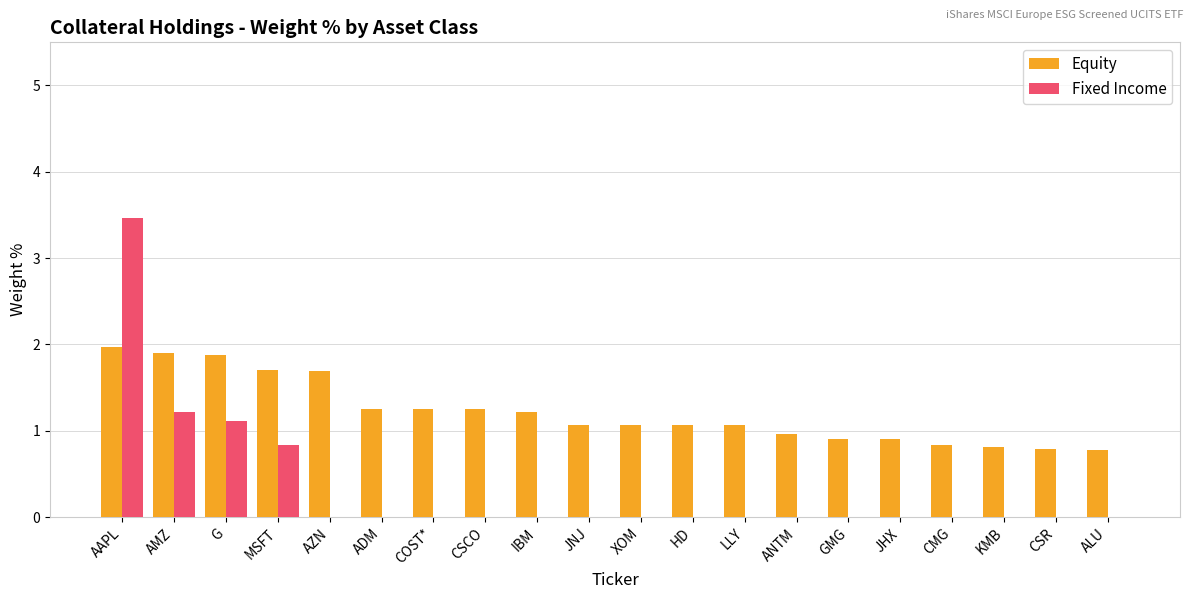

Is it true that Fixed Income equals 0.0 at GMG?

True